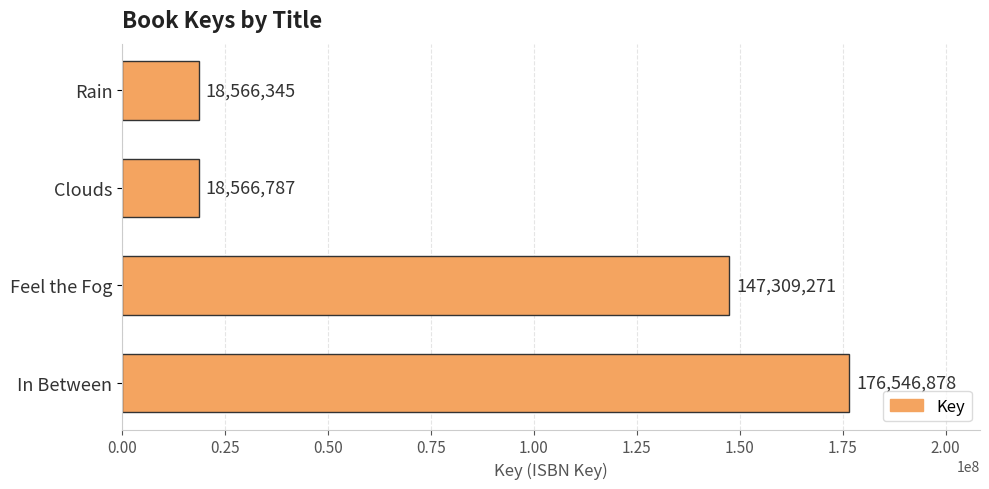

List the labels in order of value, smallest first.

Rain, Clouds, Feel the Fog, In Between